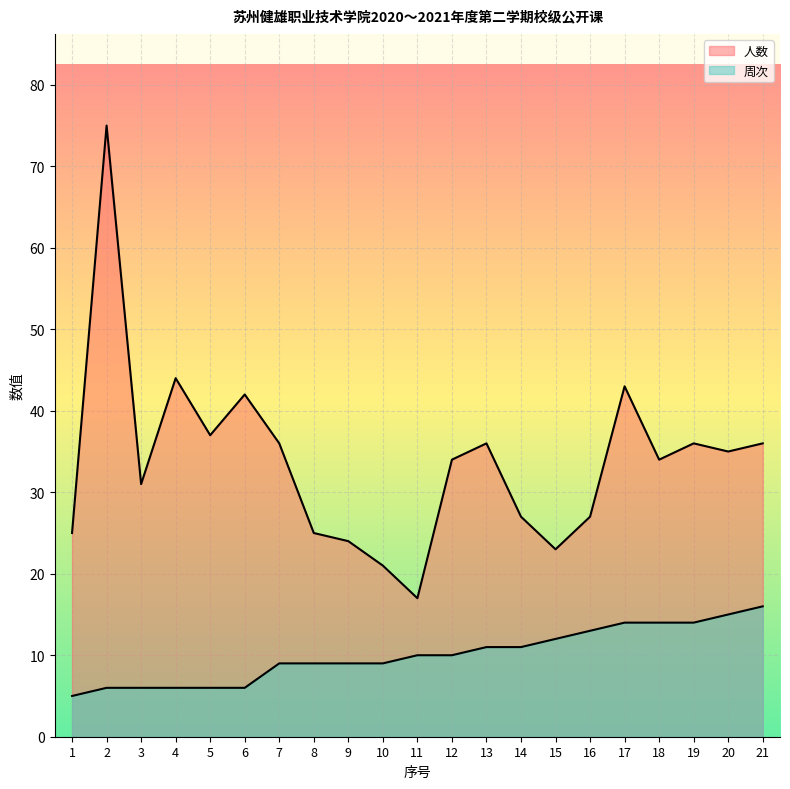

What is the difference between the highest and lowest values at 8?

16